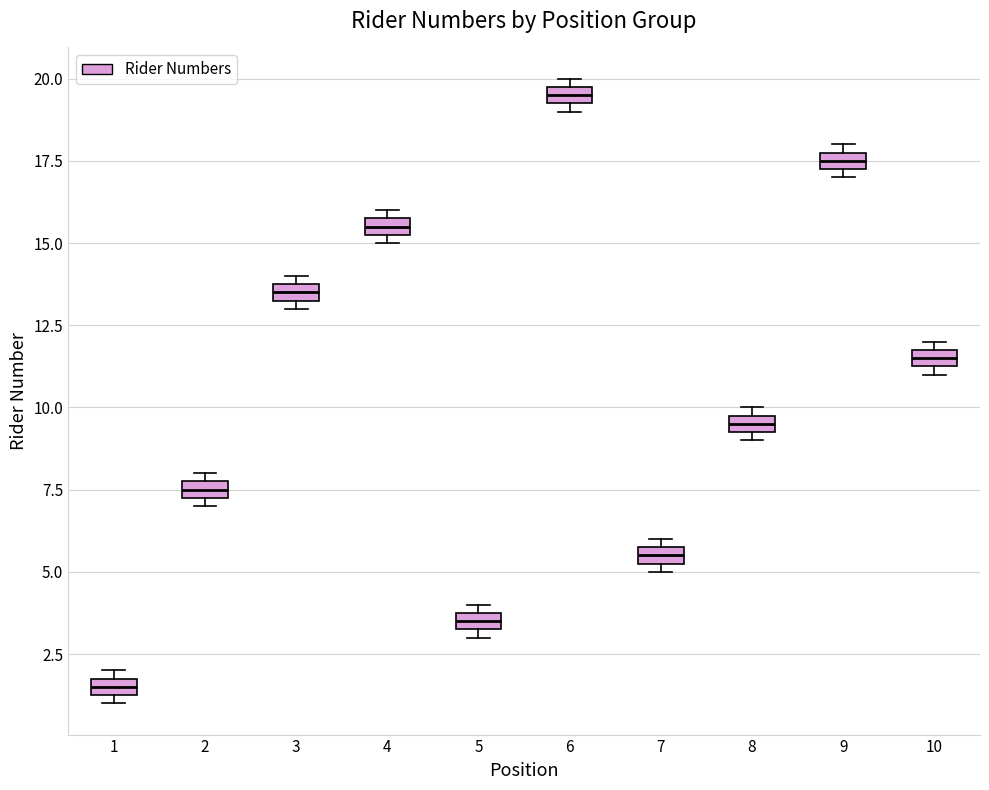

Which box has the lowest median line?

1